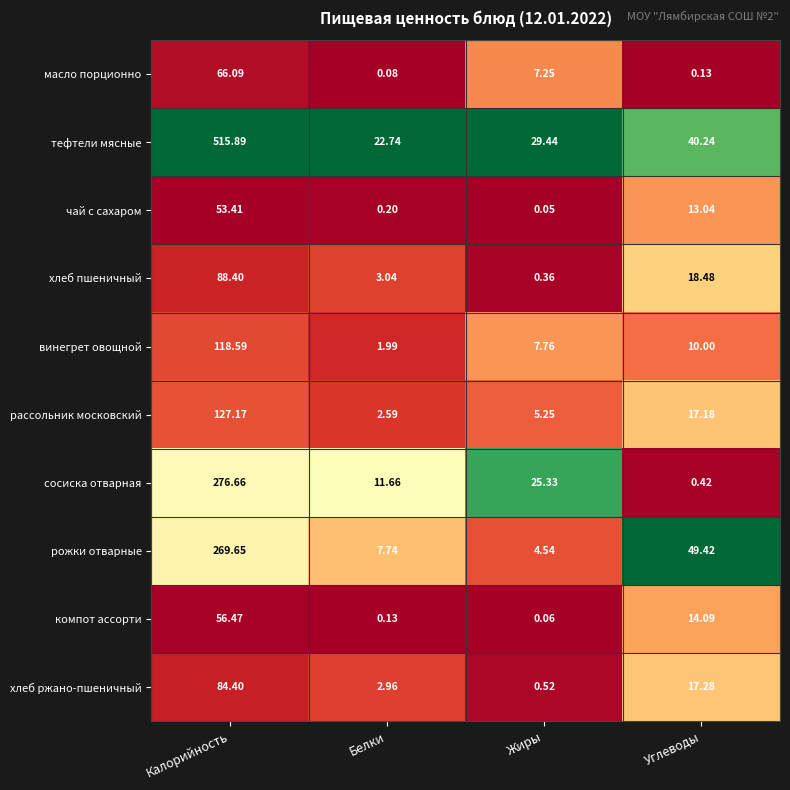

List the series in order of their peak value, lowest first.

чай с сахаром, компот ассорти, масло порционно, хлеб ржано-пшеничный, хлеб пшеничный, винегрет овощной, рассольник московский, рожки отварные, сосиска отварная, тефтели мясные